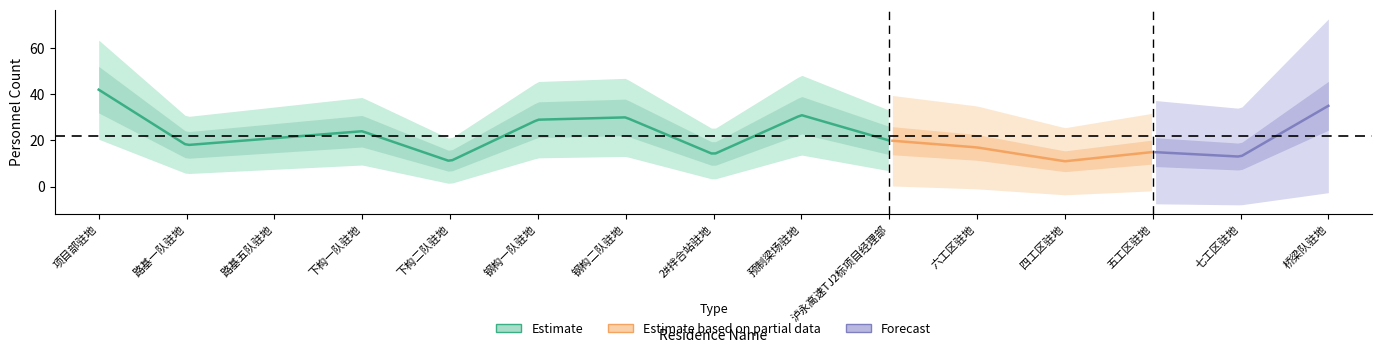

What is the greatest value displayed?

42